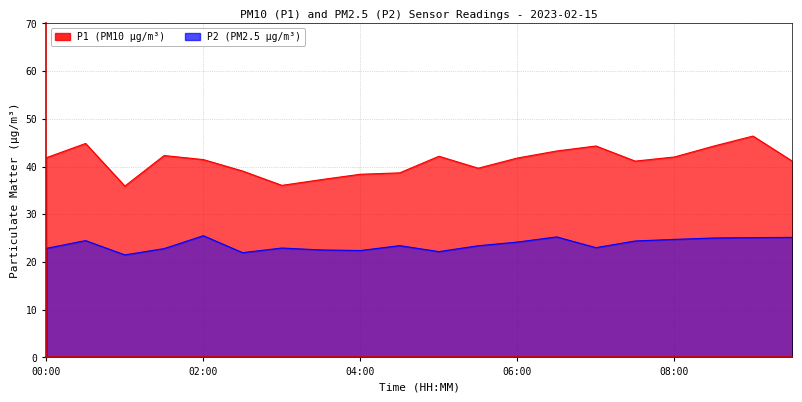

What is the approximate value of P2 at 08:30?

25.0